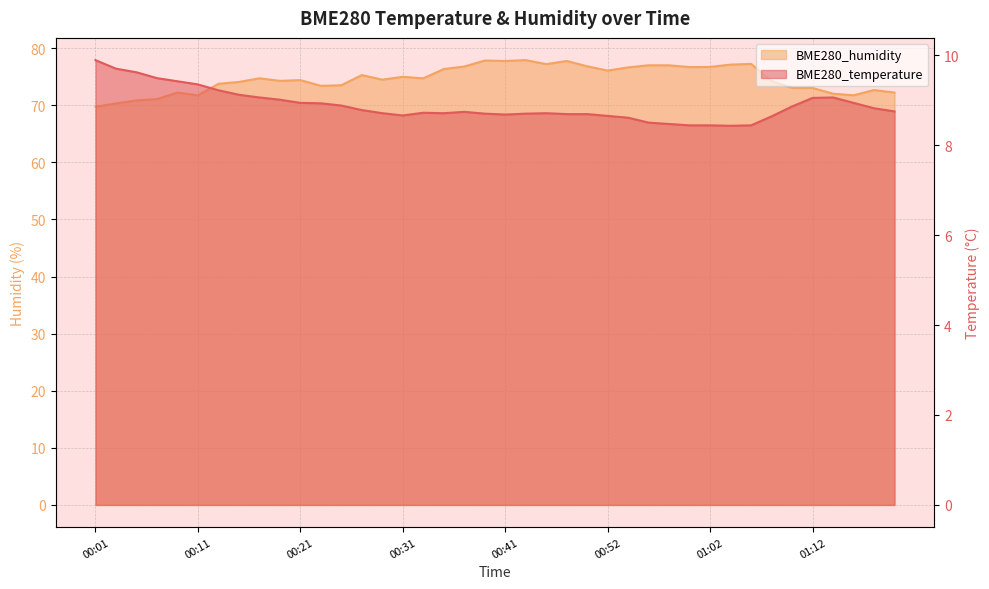

Reading right to left, transcribe all the data shown in this chart.

BME280_temperature: 8.8	8.8	8.9	9.1	9.1	8.9	8.6	8.4	8.4	8.4	8.4	8.5	8.5	8.6	8.7	8.7	8.7	8.7	8.7	8.7	8.7	8.7	8.7	8.7	8.7	8.7	8.8	8.9	8.9	8.9	9.0	9.1	9.1	9.2	9.3	9.4	9.5	9.6	9.7	9.9
BME280_humidity: 72.2	72.7	71.8	72.0	73.0	73.0	74.3	77.2	77.1	76.7	76.7	77.0	77.0	76.6	76.1	76.8	77.8	77.2	77.9	77.8	77.8	76.8	76.3	74.7	75.0	74.5	75.3	73.5	73.4	74.4	74.3	74.7	74.1	73.8	71.7	72.2	71.1	70.9	70.3	69.7